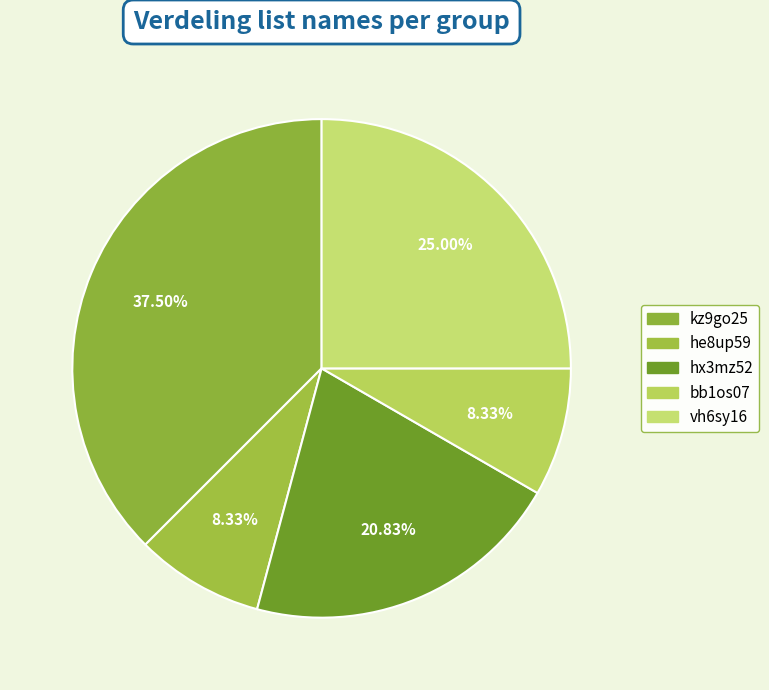

How many slices are in this pie chart?

5